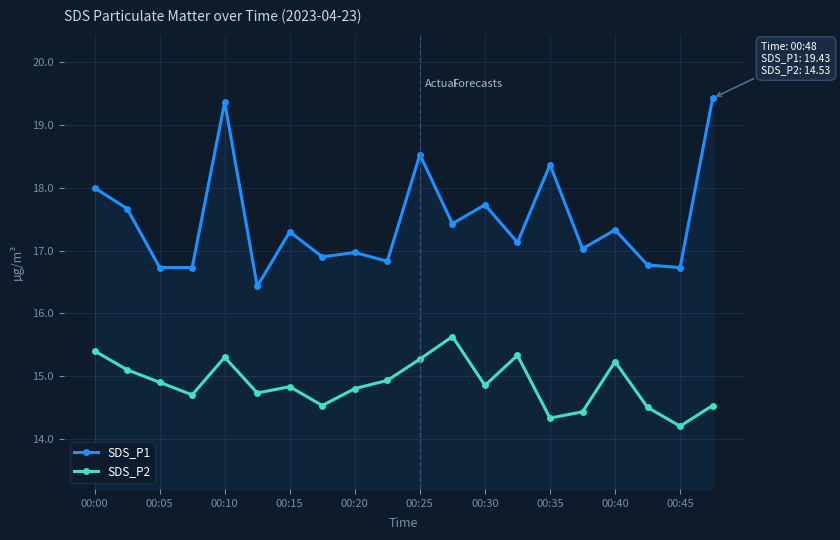

Which series has the widest spread of values?

SDS_P1